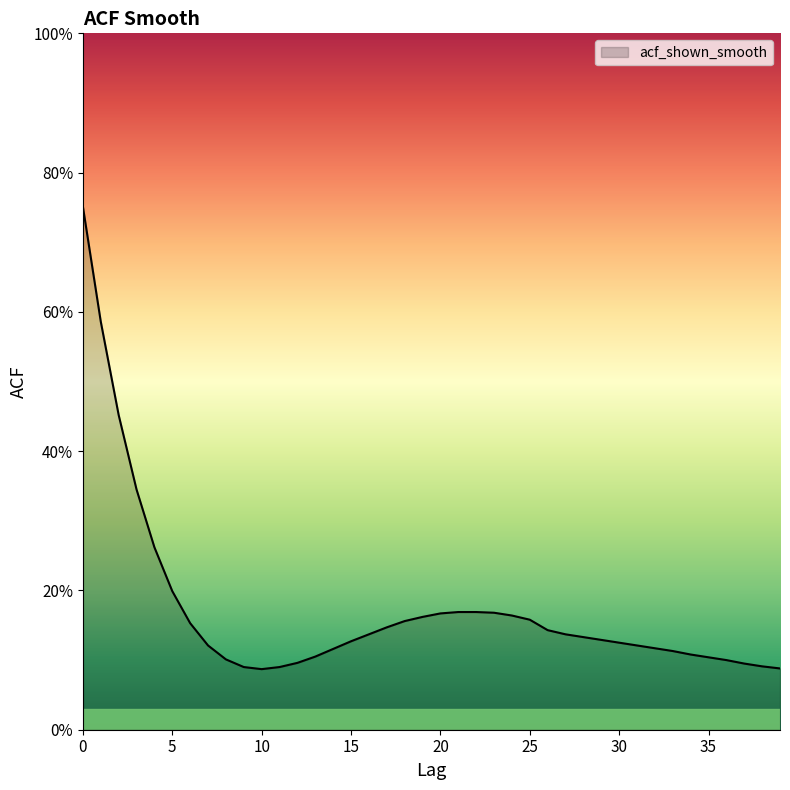

Does the chart display data point markers on the line(s)?

No